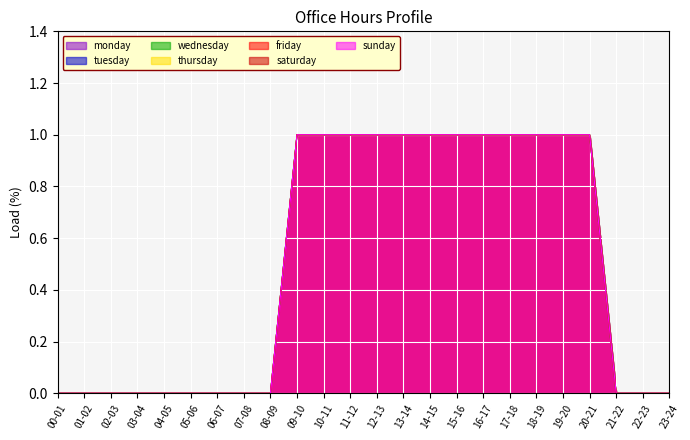

How many lines are shown in the chart?

7